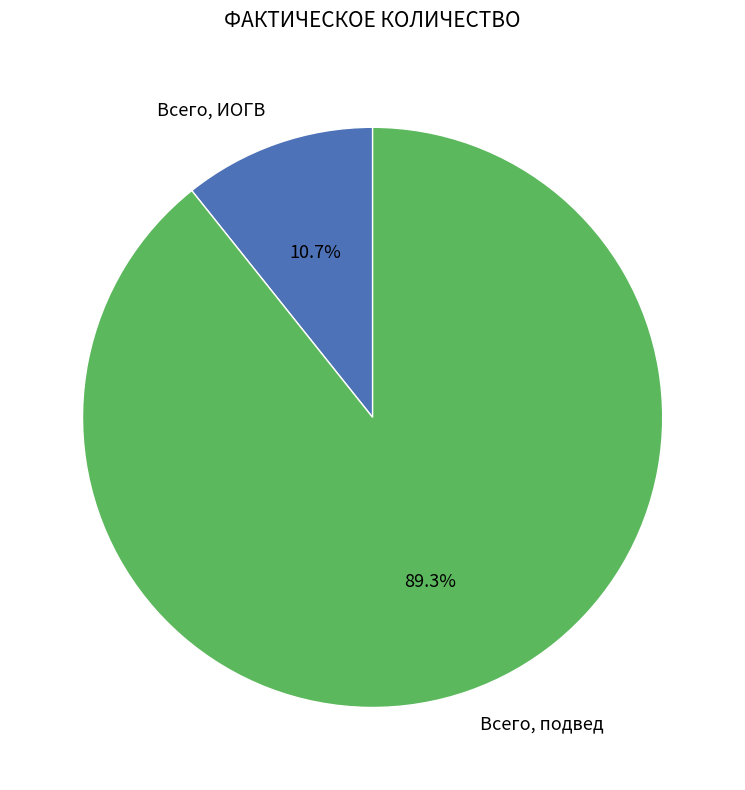

Does Всего, ИОГВ account for over 50% of the chart?

No